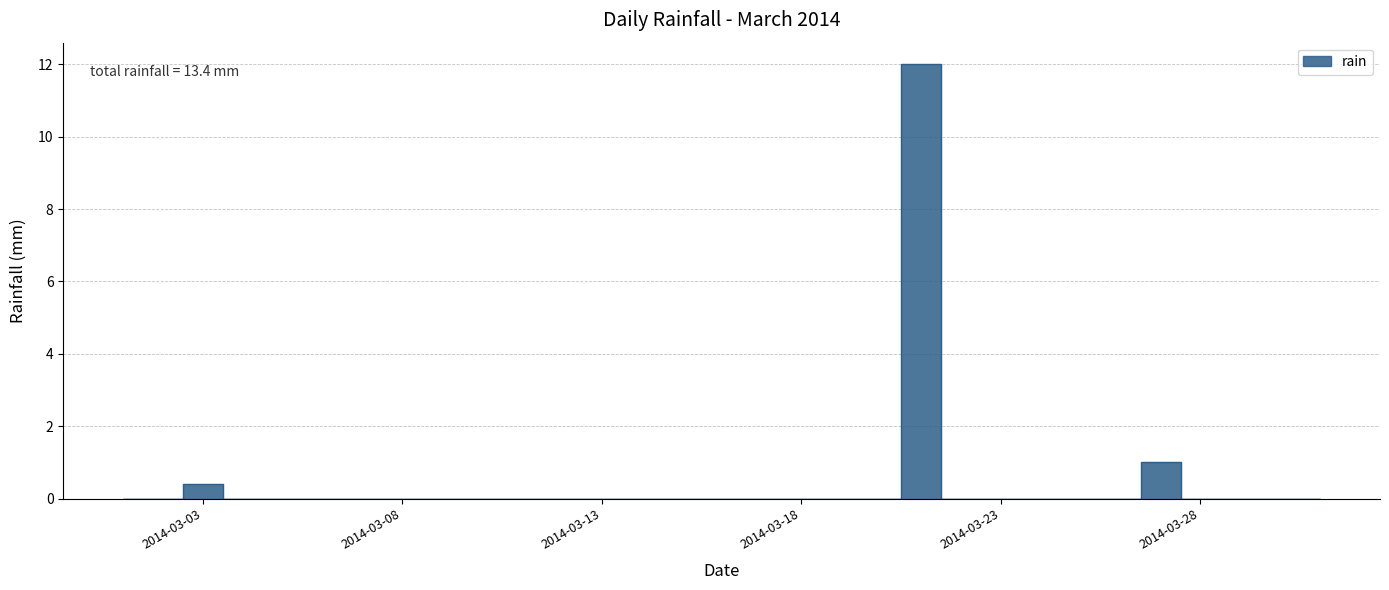

Does the chart display data point markers on the line(s)?

No